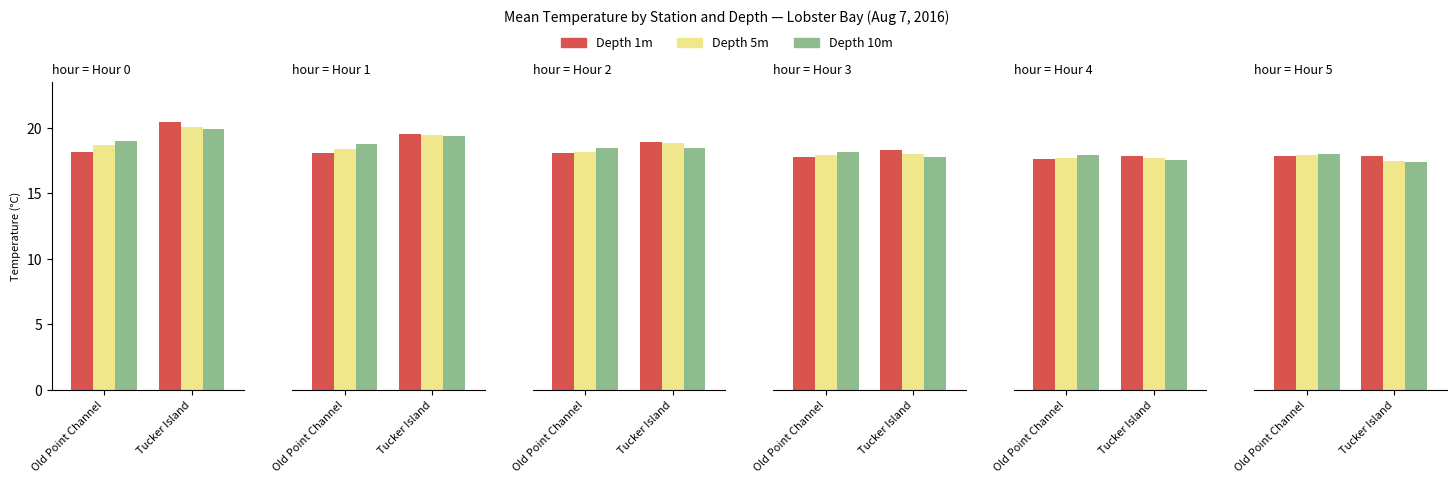

How many bars are there in each group?

3